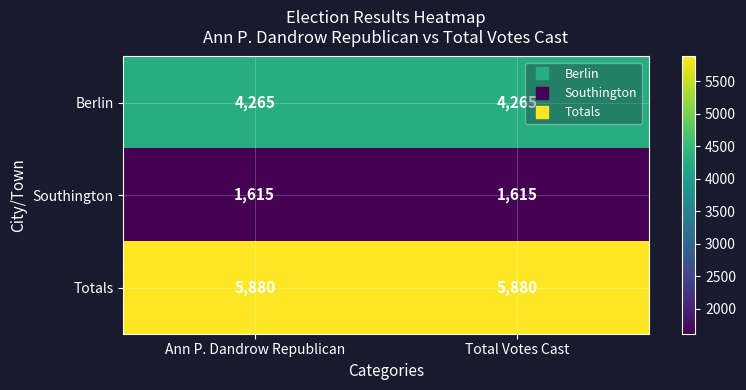

Reading left to right, list all the values displayed in this chart.

Berlin: Ann P. Dandrow Republican=4265	Total Votes Cast=4265
Southington: Ann P. Dandrow Republican=1615	Total Votes Cast=1615
Totals: Ann P. Dandrow Republican=5880	Total Votes Cast=5880